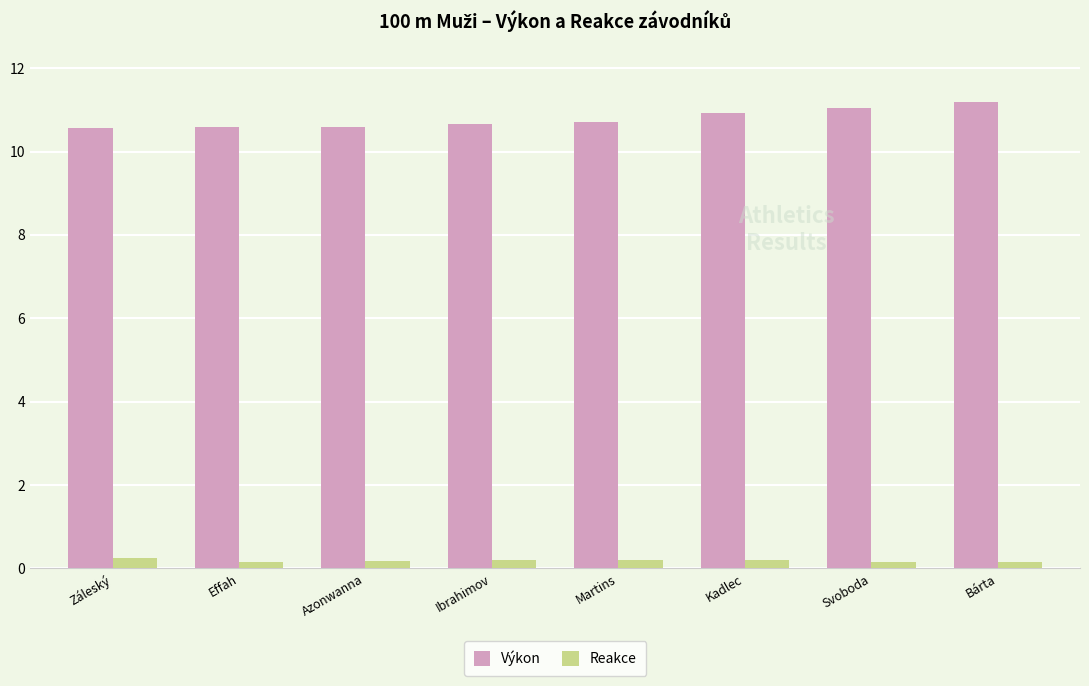

What is the maximum value for Výkon?

11.2